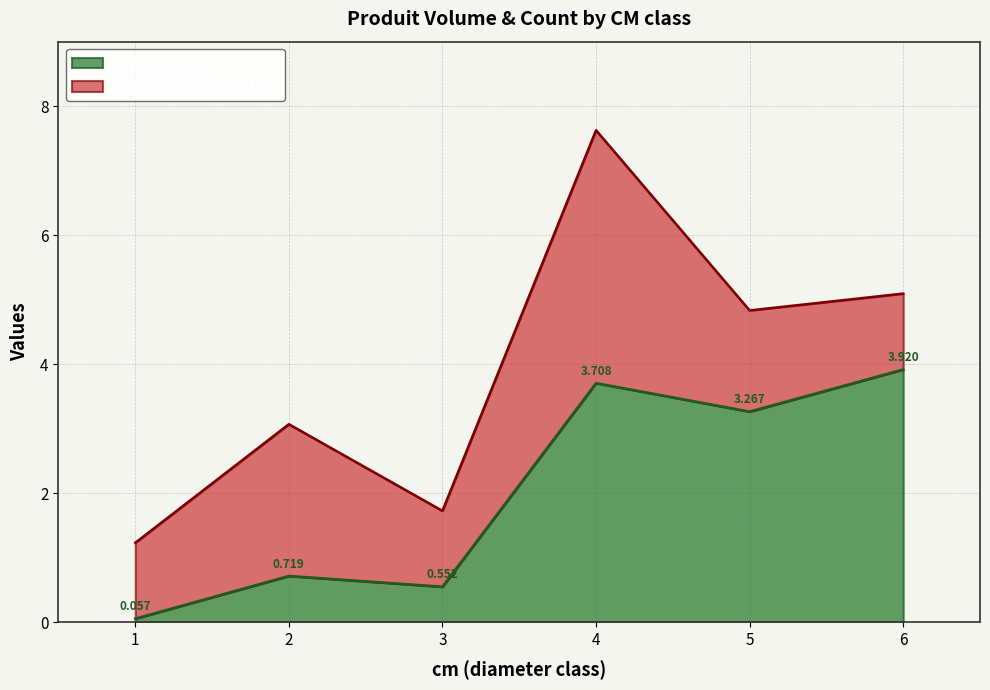

True or false: there are more than 2 points higher than both neighbors.

False